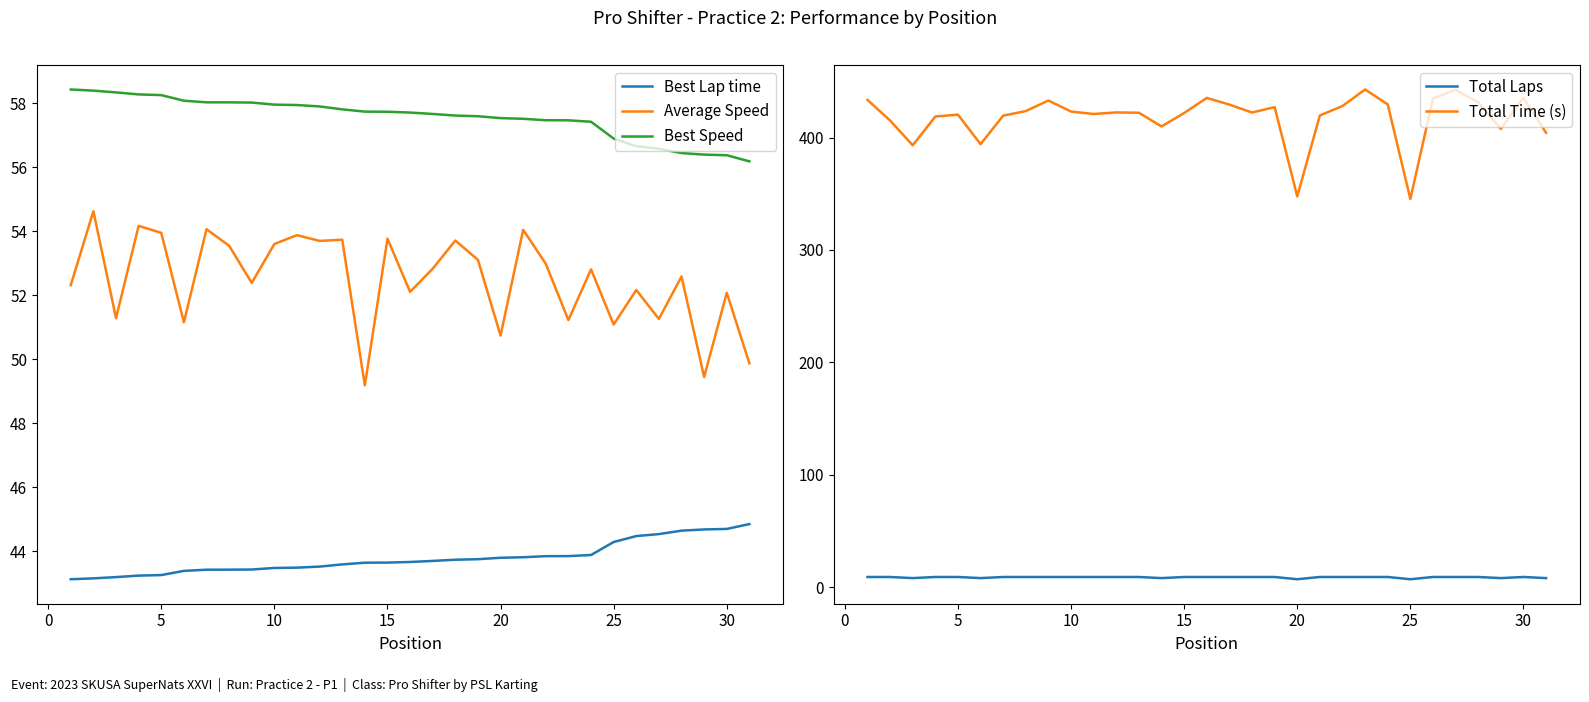

Is it true that Total Laps equals 7.0 at 25?

True